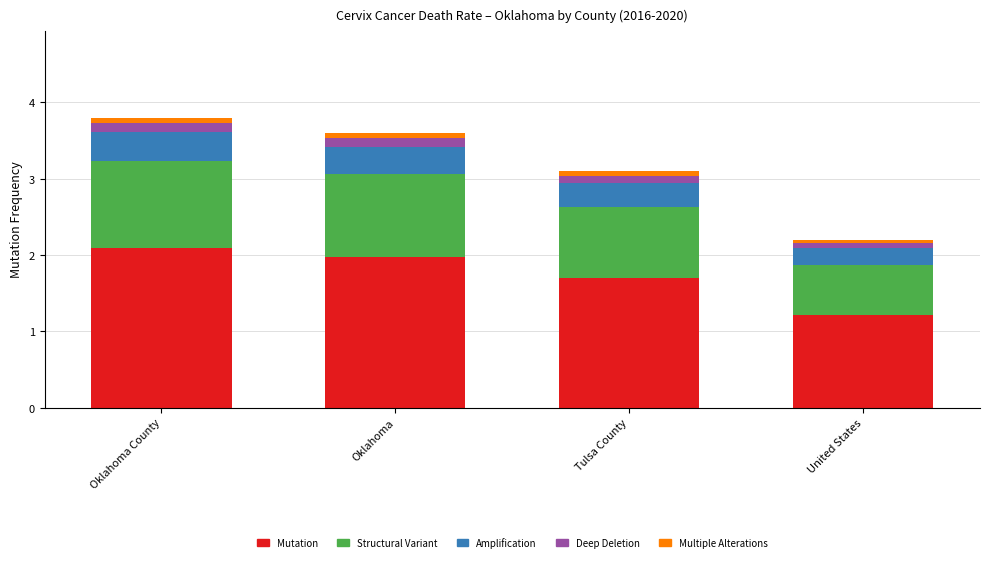

What is the average value of the Mutation series?

1.7